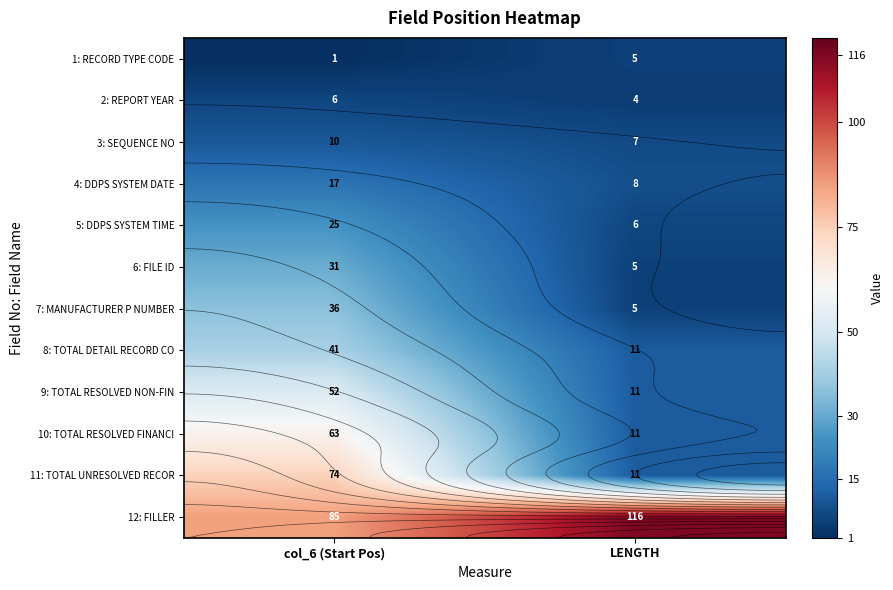

The value of 5: DDPS SYSTEM TIME at col_6 (Start Pos) is 25. True or false?

True